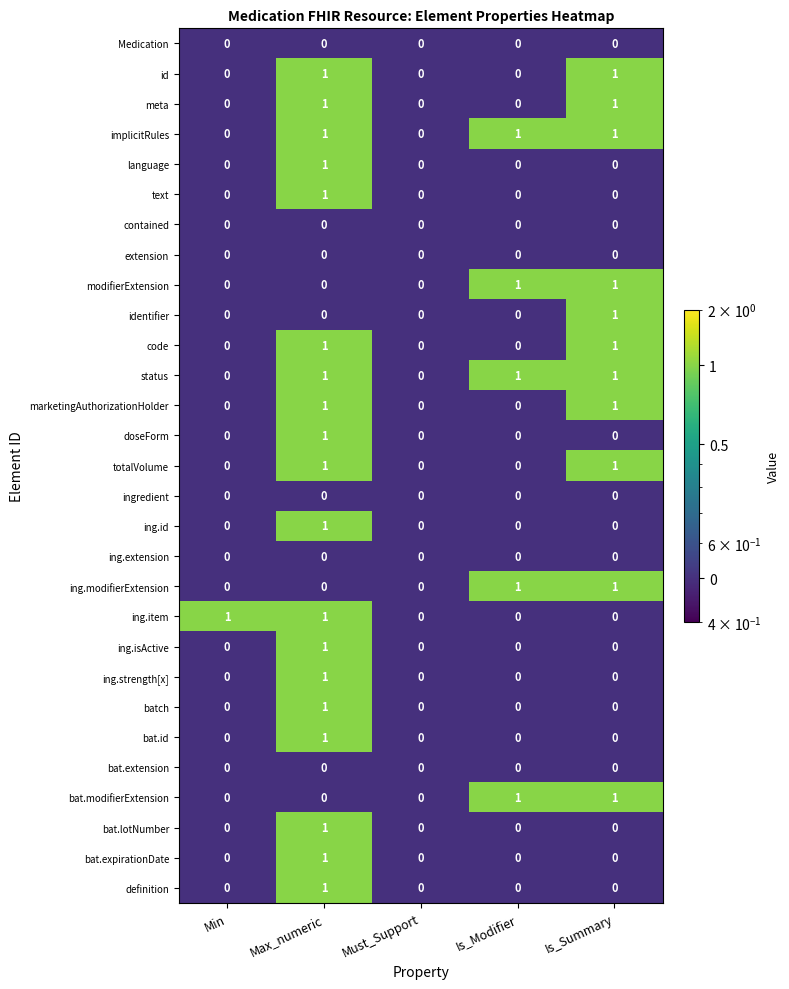

Count the number of data series in this chart.

29